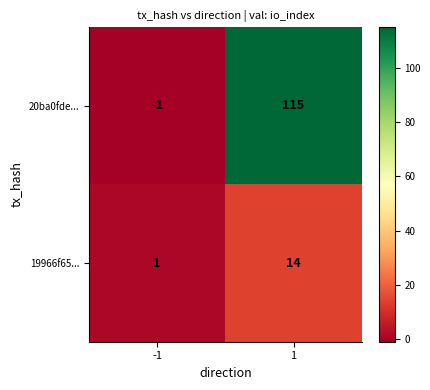

Rank the series at 1 from lowest to highest value.

19966f65..., 20ba0fde...